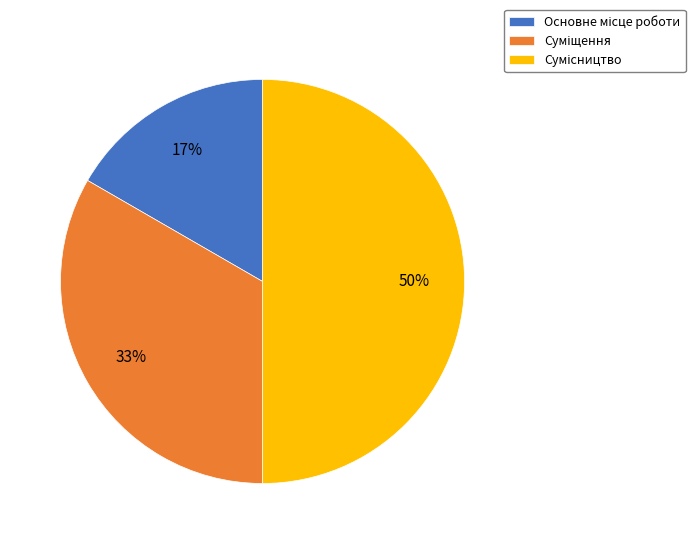

To the nearest percent, what is the average slice percentage?

33%